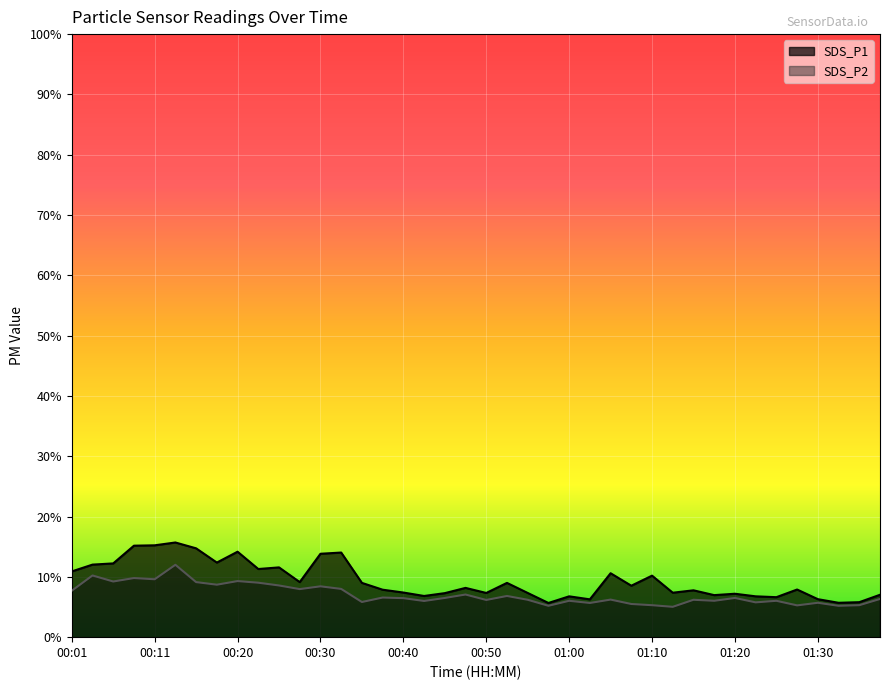

Reading left to right, list all the values displayed in this chart.

SDS_P1: 00:01=10.9	00:03=12.0	00:06=12.2	00:08=15.2	00:11=15.2	00:13=15.7	00:16=14.7	00:18=12.4	00:20=14.2	00:23=11.3	00:25=11.6	00:28=9.1	00:30=13.8	00:33=14.0	00:35=9.0	00:38=7.9	00:40=7.4	00:43=6.8	00:45=7.3	00:48=8.2	00:50=7.3	00:52=9.0	00:55=7.3	00:57=5.7	01:00=6.8	01:02=6.3	01:05=10.6	01:07=8.5	01:10=10.2	01:12=7.4	01:15=7.8	01:17=7.0	01:20=7.2	01:22=6.8	01:25=6.6	01:27=7.9	01:30=6.3	01:32=5.7	01:35=5.8	01:37=7.0
SDS_P2: 00:01=7.7	00:03=10.2	00:06=9.2	00:08=9.8	00:11=9.6	00:13=12.0	00:16=9.1	00:18=8.7	00:20=9.3	00:23=9.0	00:25=8.6	00:28=8.0	00:30=8.4	00:33=8.0	00:35=5.8	00:38=6.6	00:40=6.5	00:43=6.0	00:45=6.5	00:48=7.1	00:50=6.2	00:52=6.8	00:55=6.2	00:57=5.2	01:00=6.0	01:02=5.7	01:05=6.2	01:07=5.5	01:10=5.3	01:12=5.0	01:15=6.2	01:17=6.0	01:20=6.5	01:22=5.8	01:25=6.0	01:27=5.3	01:30=5.7	01:32=5.2	01:35=5.3	01:37=6.3